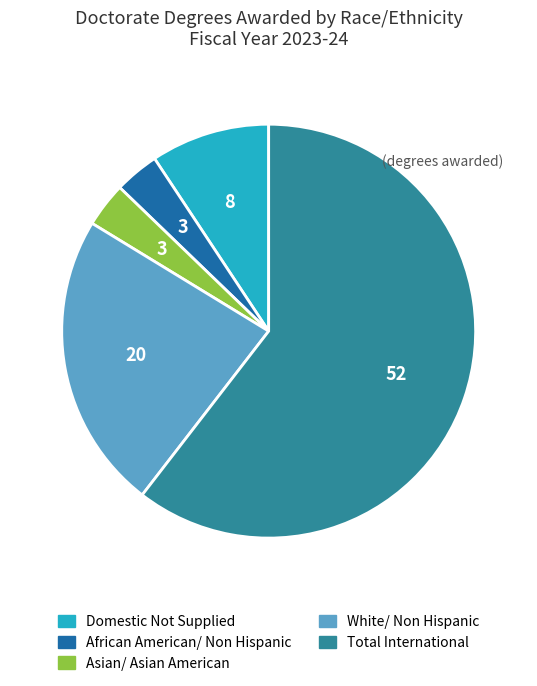

Does any single category account for the majority?

Yes